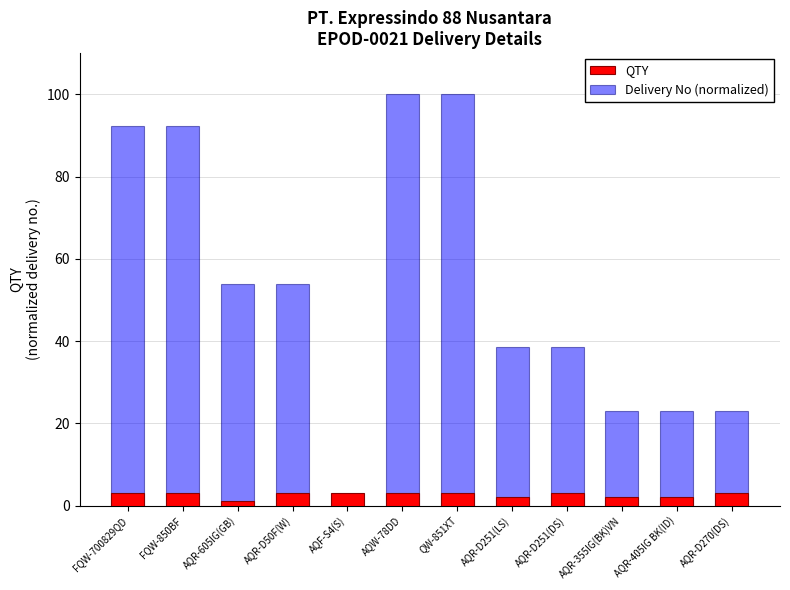

Count the number of categories in the chart.

12